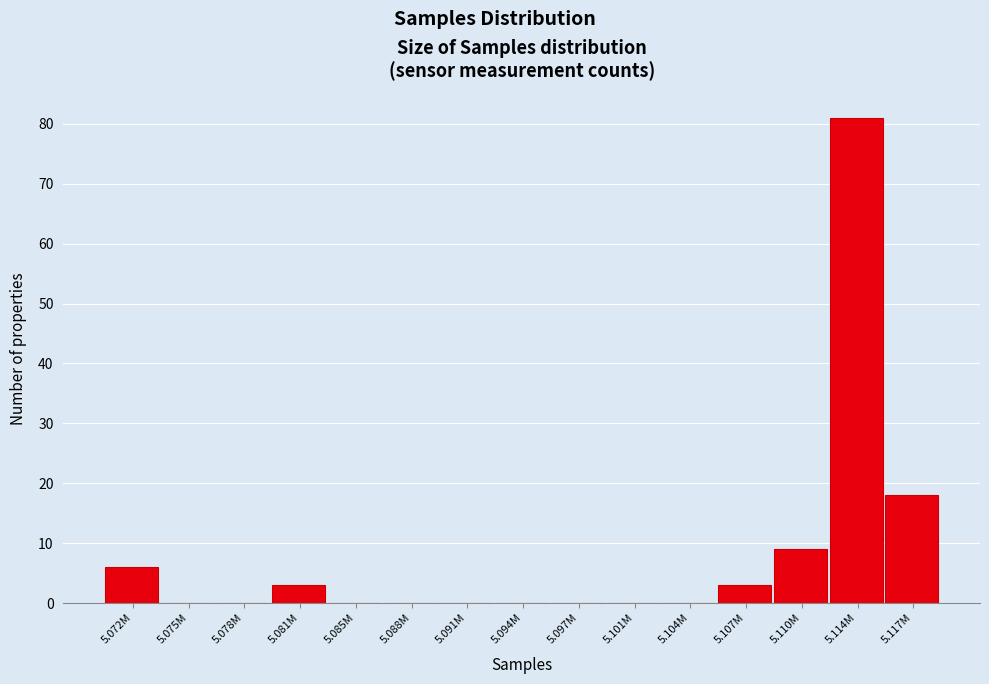

Reading left to right, list all the values displayed in this chart.

5.072M=6	5.075M=0	5.078M=0	5.081M=3	5.085M=0	5.088M=0	5.091M=0	5.094M=0	5.097M=0	5.101M=0	5.104M=0	5.107M=3	5.110M=9	5.114M=81	5.117M=18